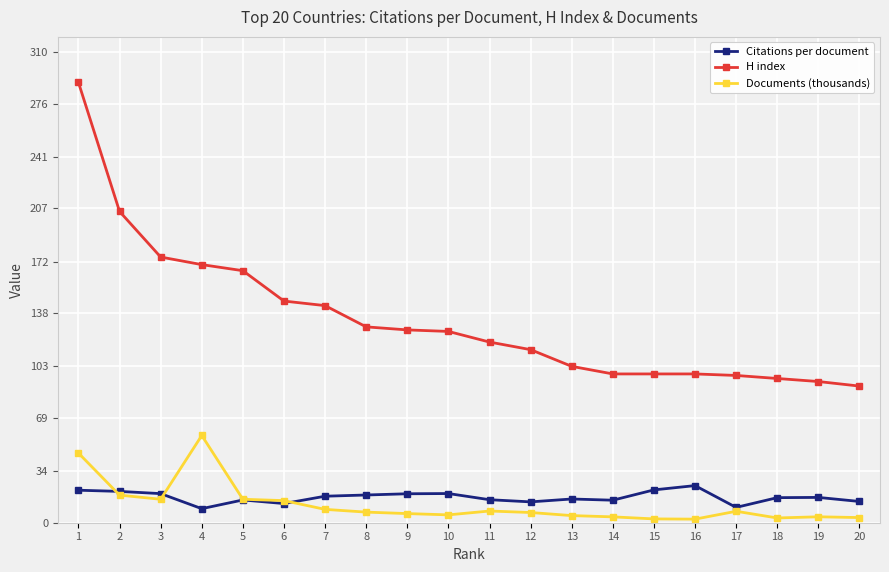

How many series are shown in this chart?

3